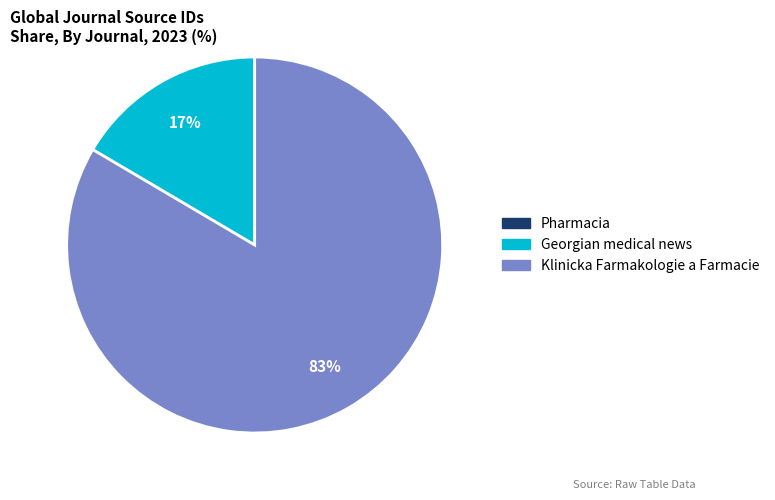

True or false: Klinicka Farmakologie a Farmacie accounts for 83% of the total.

True